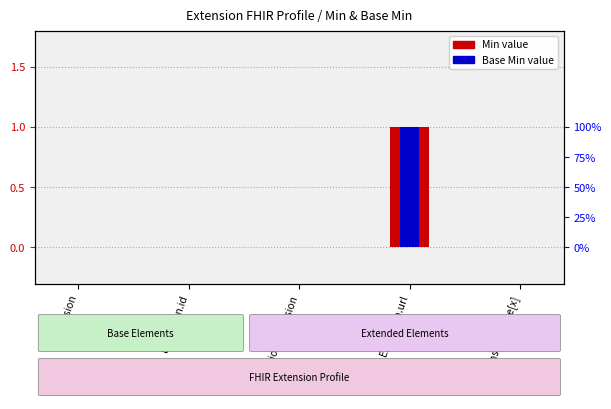

At which category does the chart reach its minimum across all series?

Extension